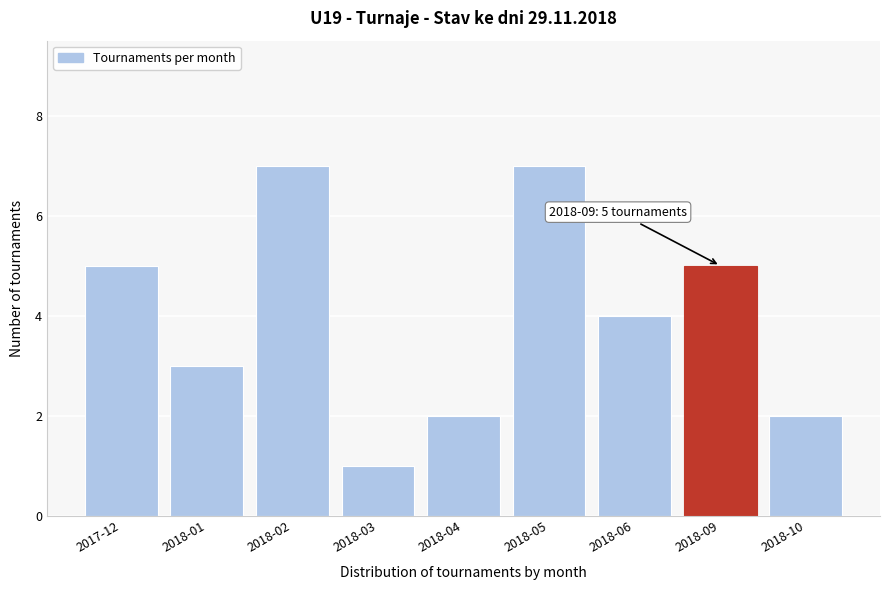

Reading left to right, extract all data points from this chart.

2017-12=5	2018-01=3	2018-02=7	2018-03=1	2018-04=2	2018-05=7	2018-06=4	2018-09=5	2018-10=2